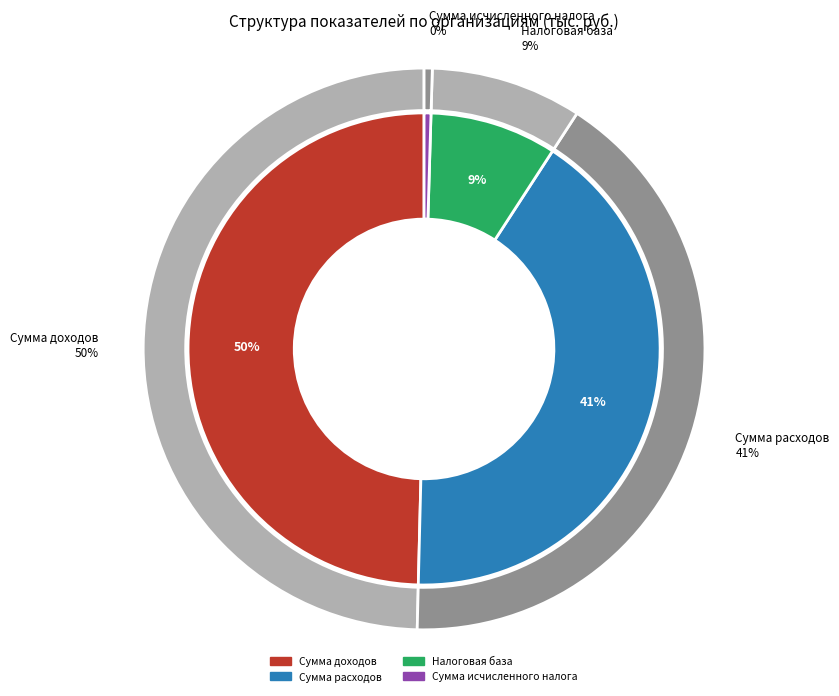

Do Сумма доходов and Налоговая база together represent more than half of the pie?

Yes